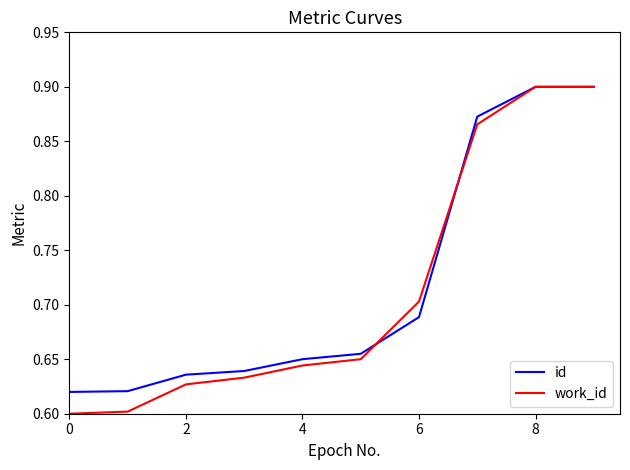

The id series shows 0.9 at 8. True or false?

True